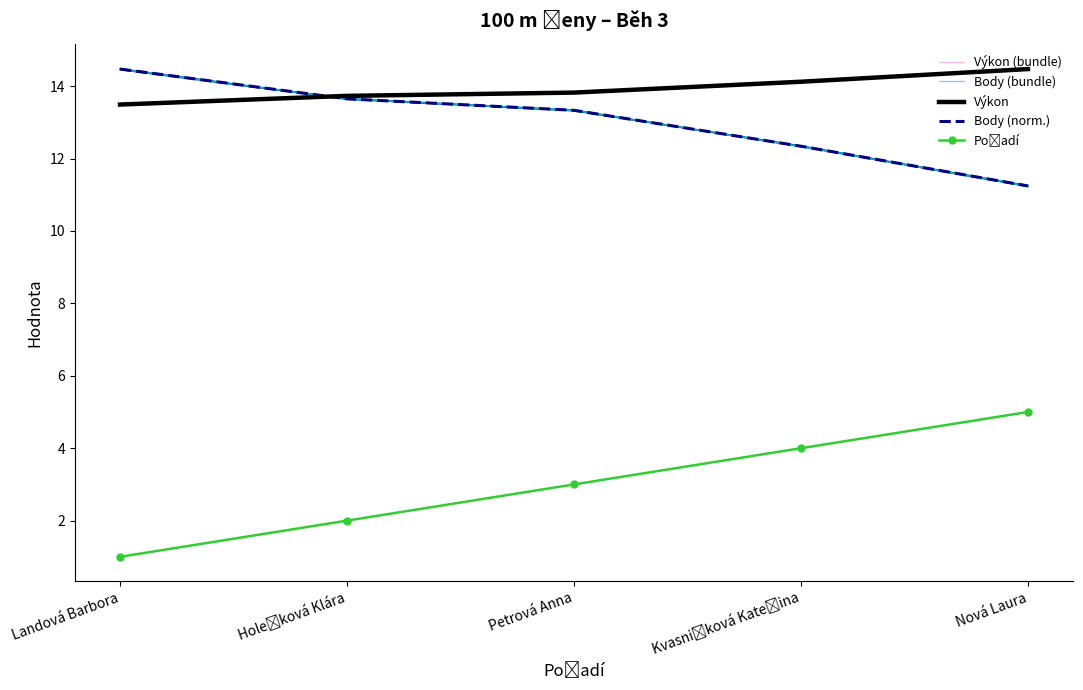

Which series has the largest total across all categories?

Výkon